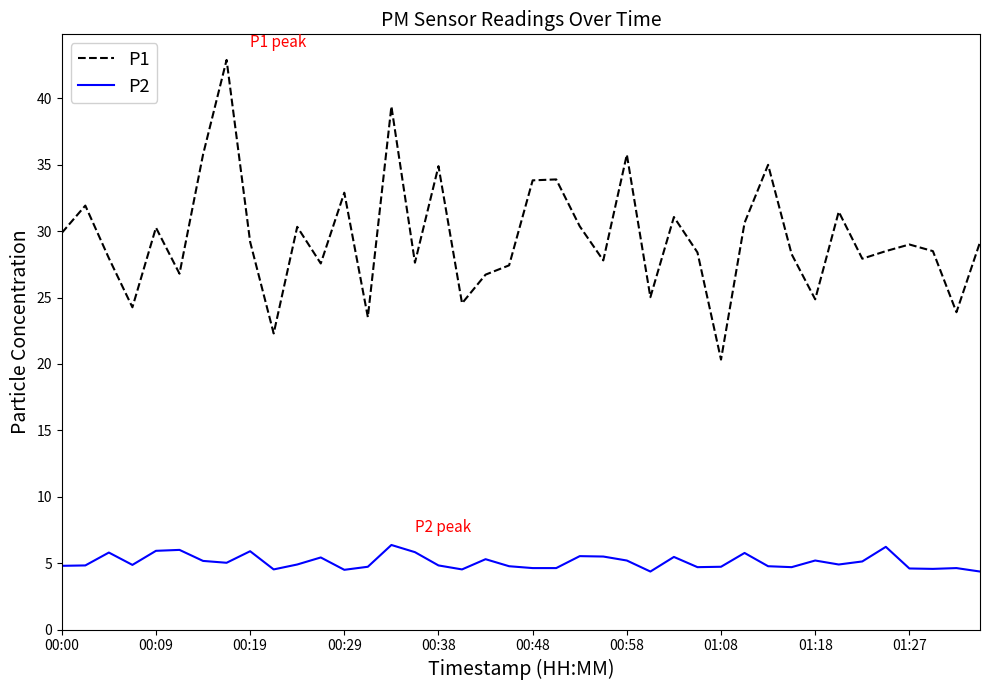

Which series has the widest spread of values?

P1